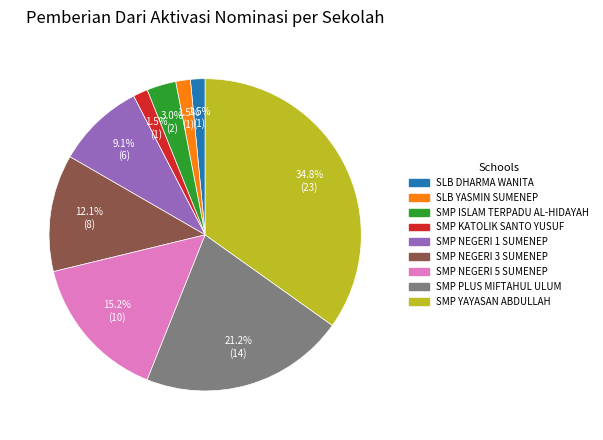

Is there a majority slice in this chart?

No